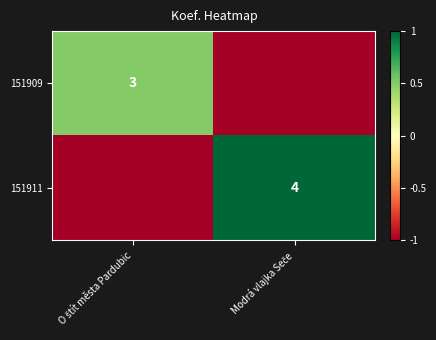

How many data points in 151909 are less than 0?

1